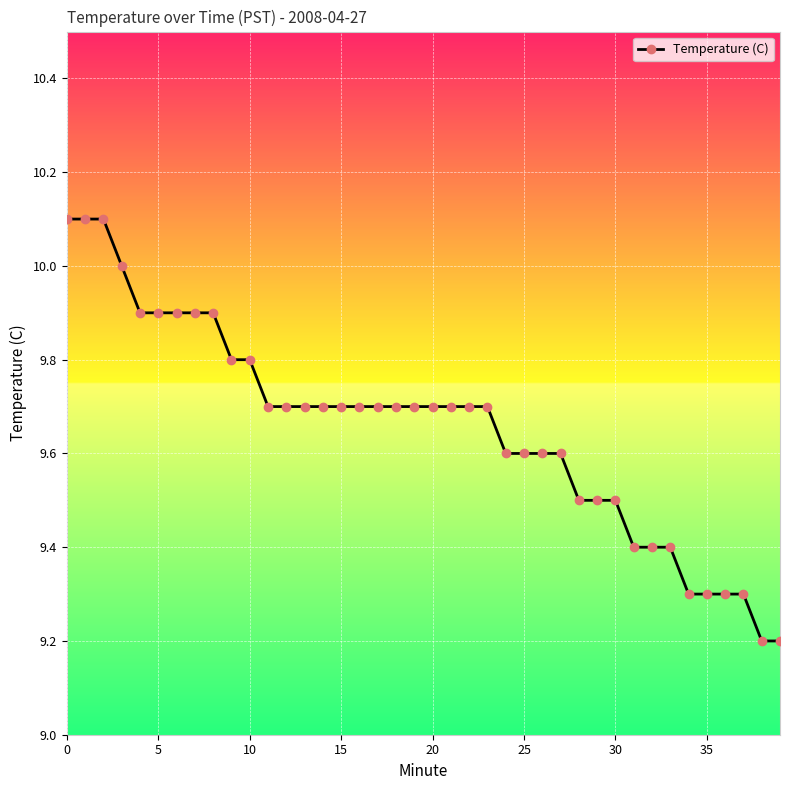

What is the minimum value shown in the chart?

9.2